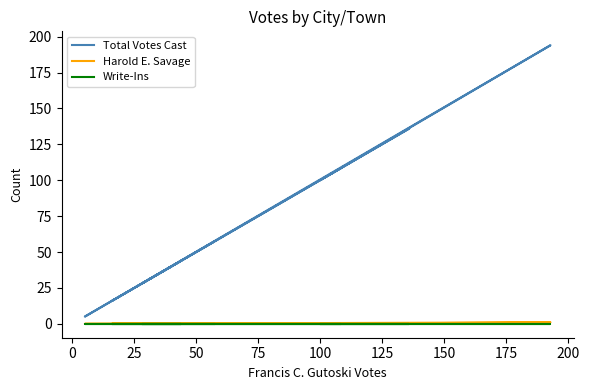

Between 200 and 100, which is larger?

200